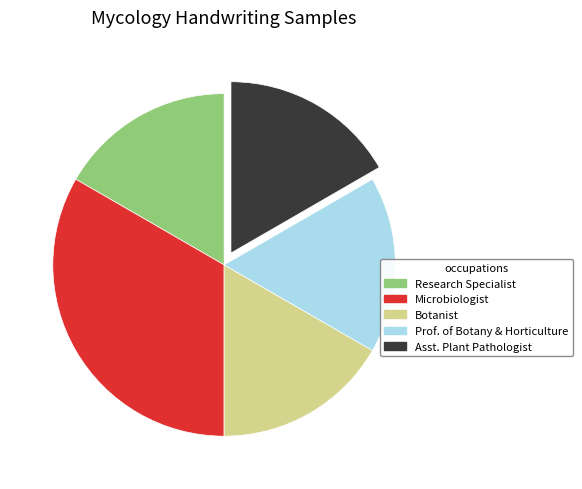

The Research Specialist slice represents 10% of the pie. True or false?

False